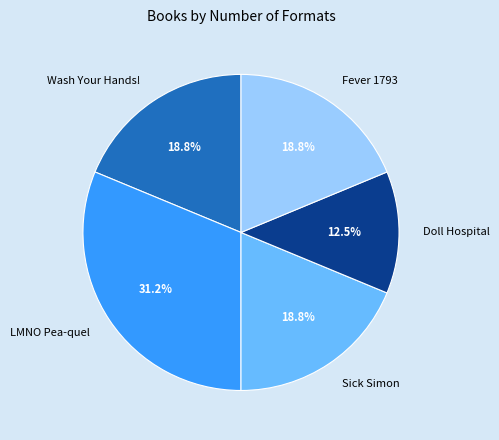

Count the number of slices in the pie.

5